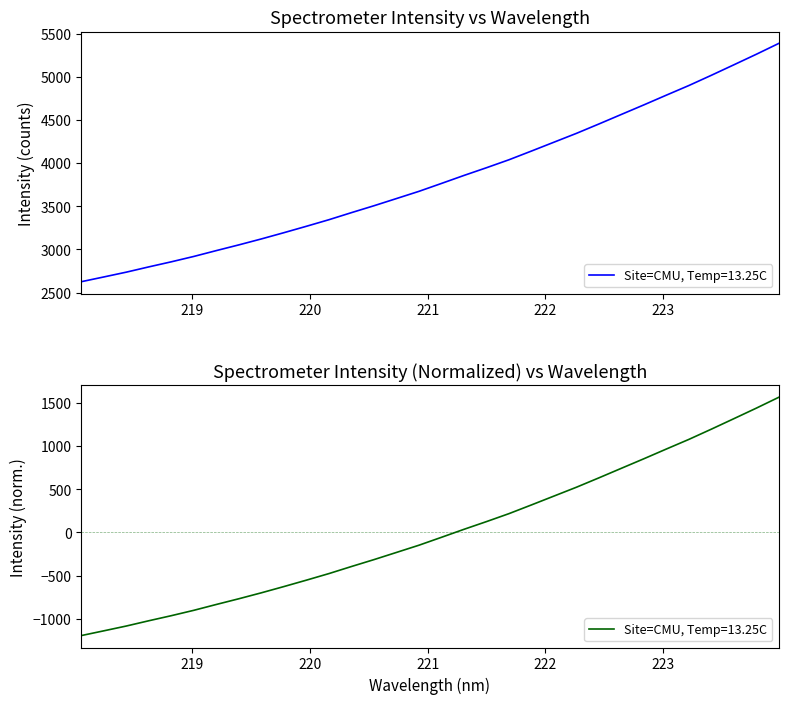

How many data points are above 3763?

16